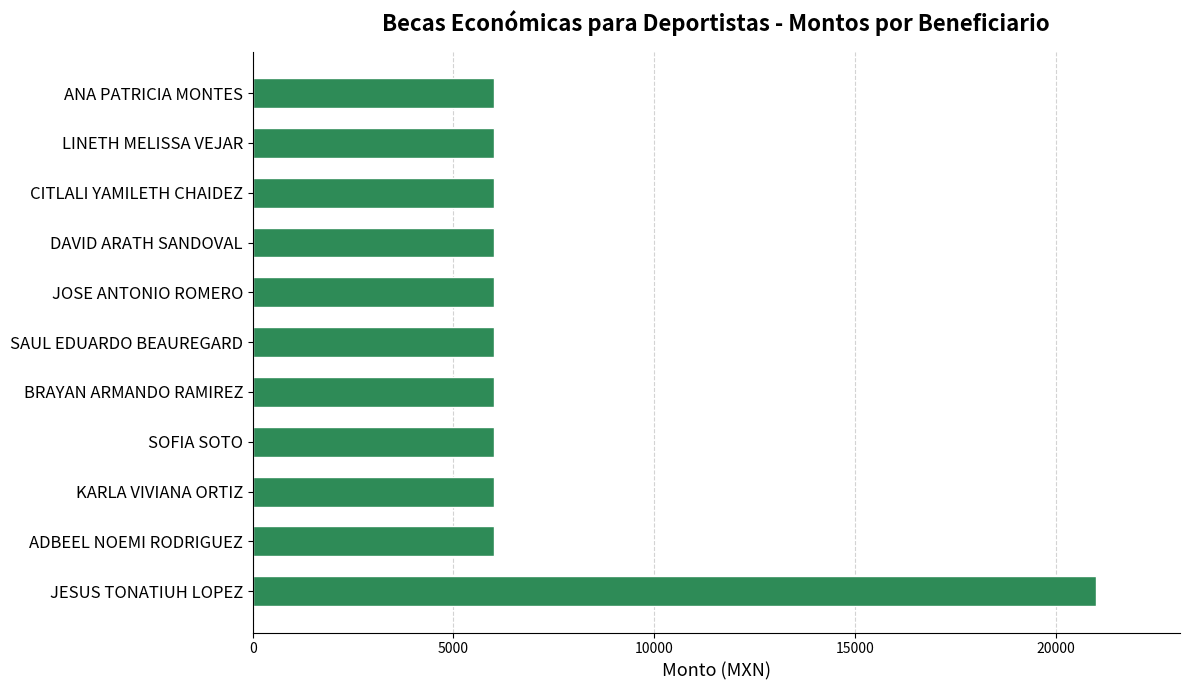

Reading bottom to top, extract all data points from this chart.

JESUS TONATIUH LOPEZ=21000	ADBEEL NOEMI RODRIGUEZ=6000	KARLA VIVIANA ORTIZ=6000	SOFIA SOTO=6000	BRAYAN ARMANDO RAMIREZ=6000	SAUL EDUARDO BEAUREGARD=6000	JOSE ANTONIO ROMERO=6000	DAVID ARATH SANDOVAL=6000	CITLALI YAMILETH CHAIDEZ=6000	LINETH MELISSA VEJAR=6000	ANA PATRICIA MONTES=6000